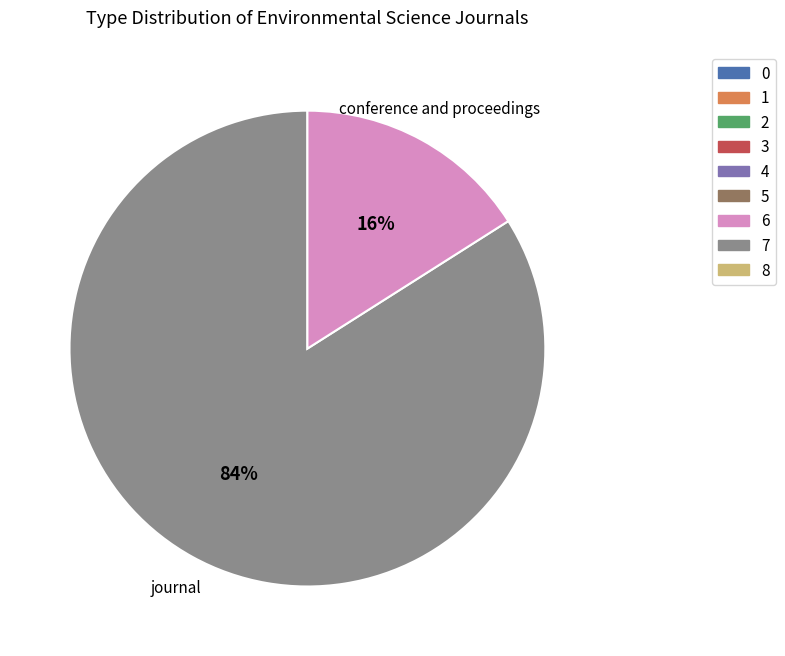

To the nearest percent, what percentage of the pie is conference and proceedings?

16%